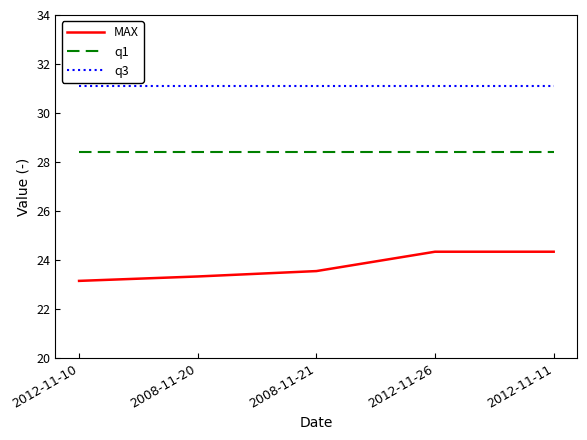

Does the chart have visible grid lines?

No